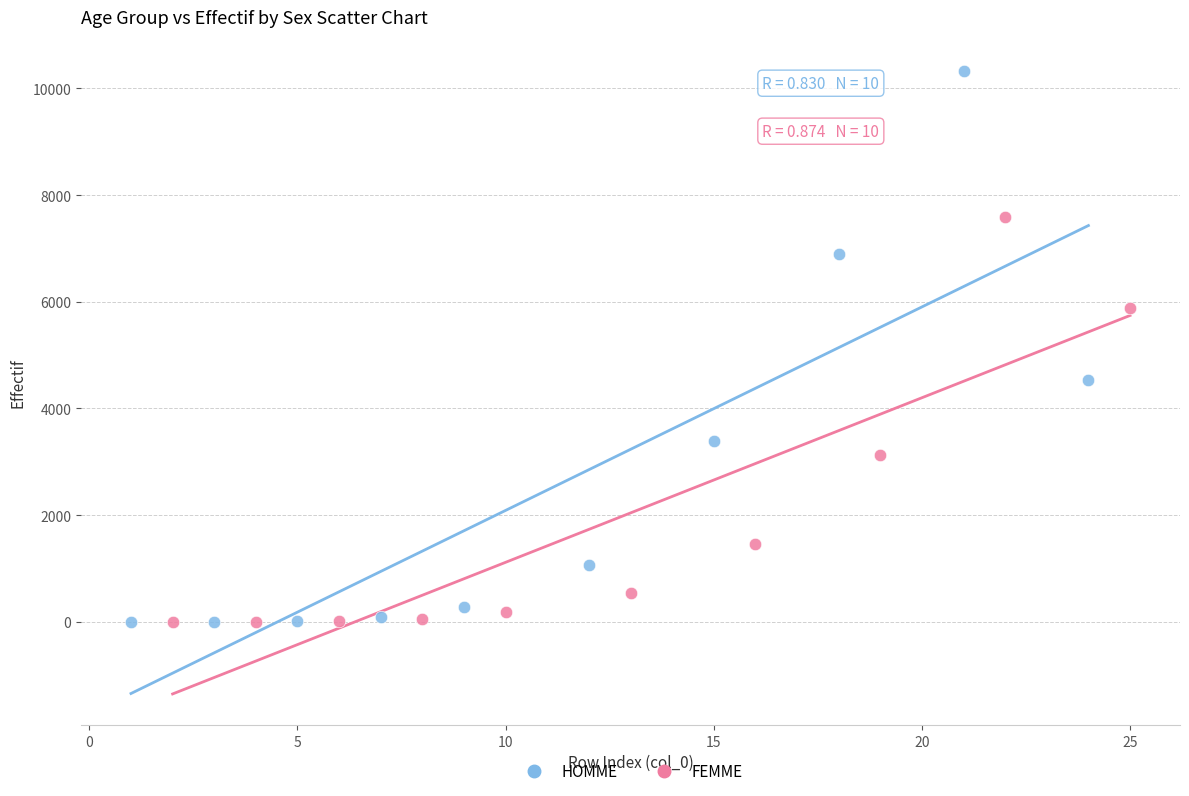

Which series has the widest spread of Y values?

HOMME